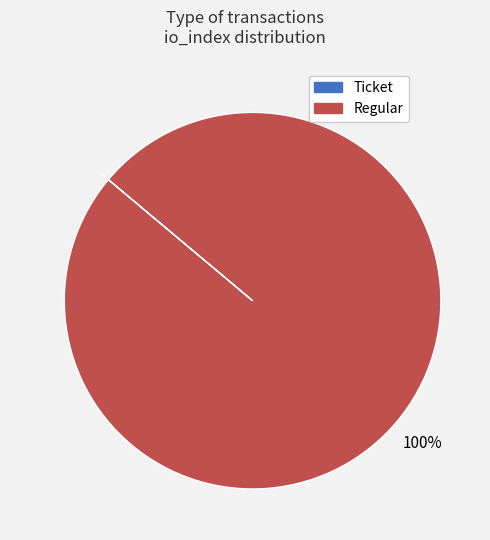

What is the largest slice in the pie chart?

Regular